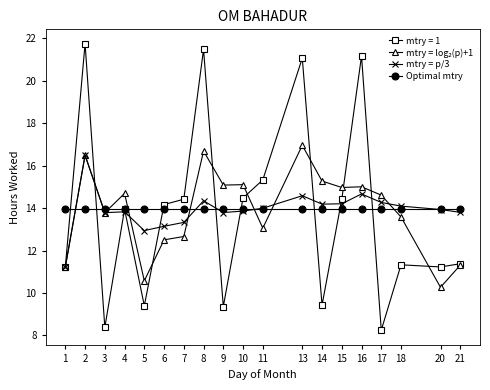

What is the total value across all series at 16?

64.8